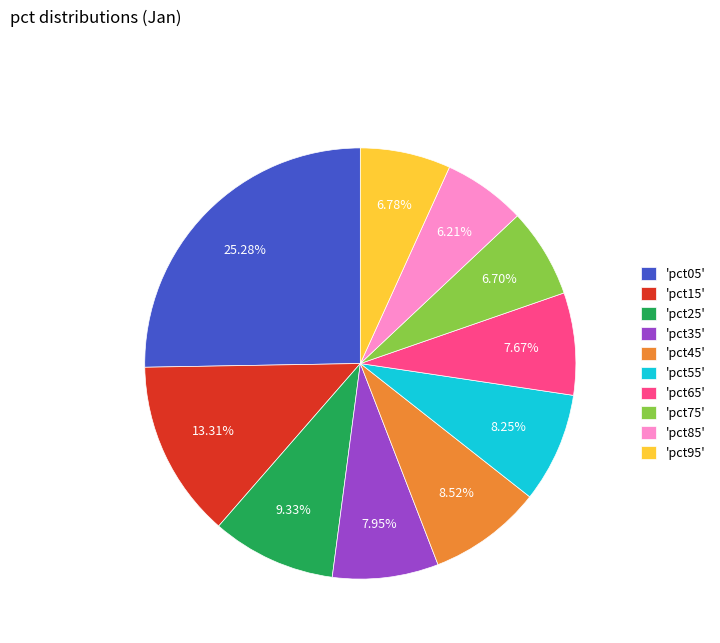

Is there a majority slice in this chart?

No